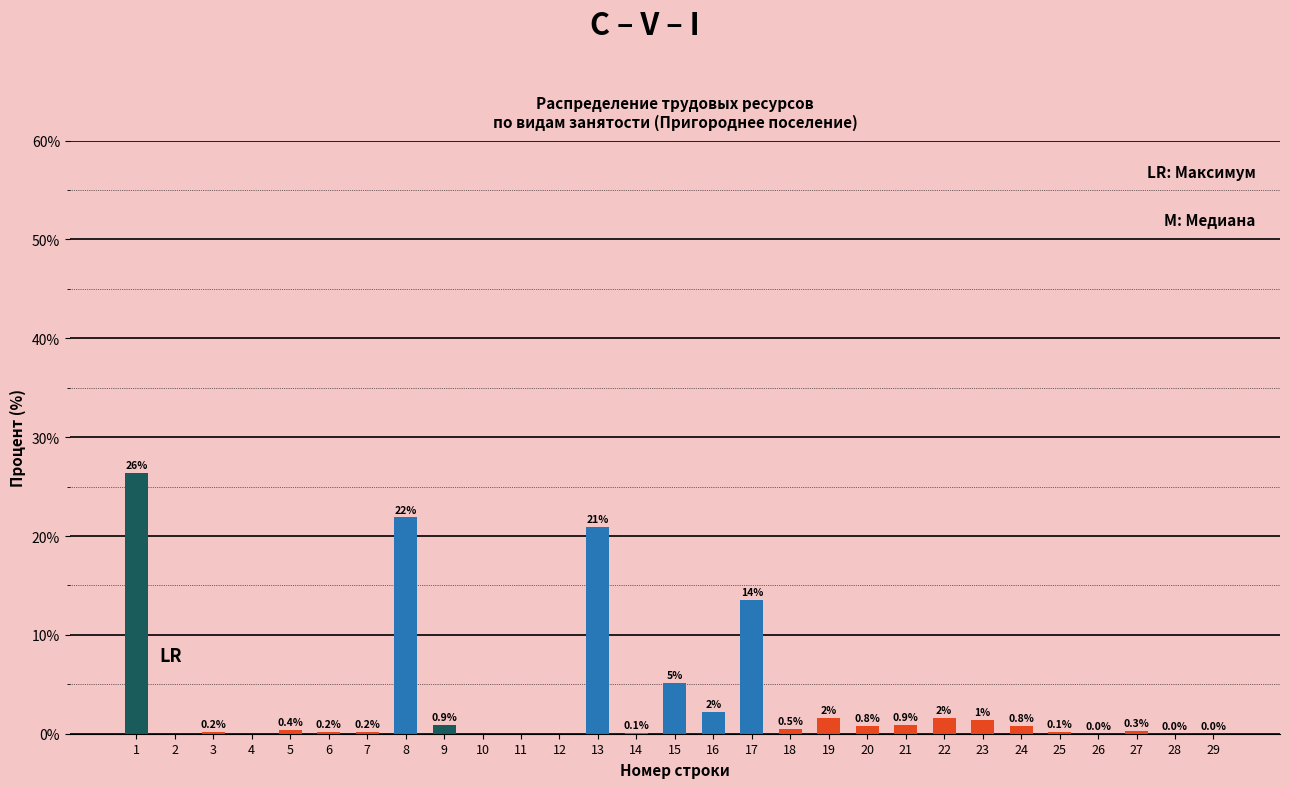

What is the sum of the values at 27 and 11?

0.3